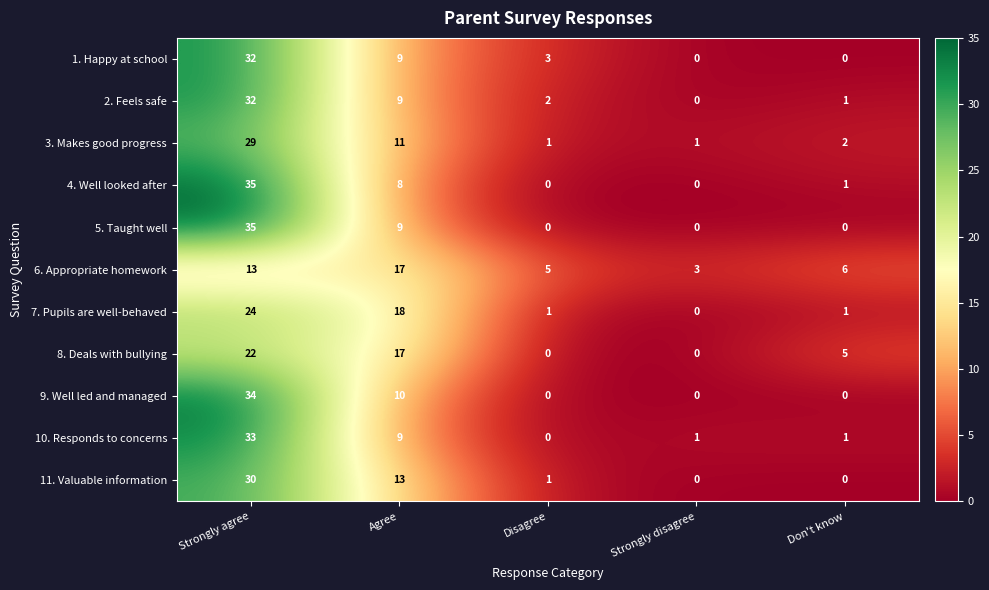

The value of 1. Happy at school at Don't know is 14. True or false?

False